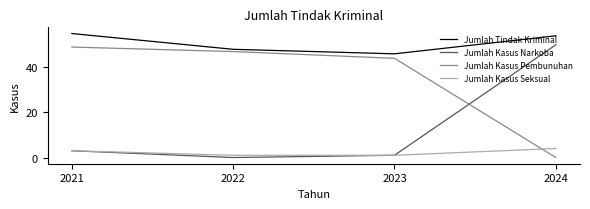

What is the maximum value for Jumlah Tindak Kriminal?

55